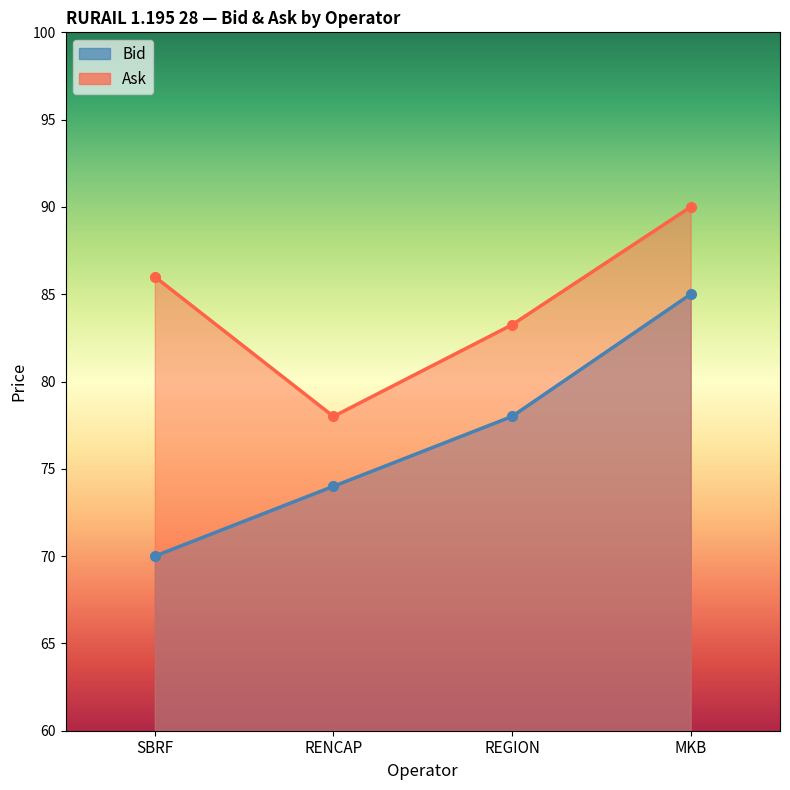

Which series has the largest total across all categories?

Ask